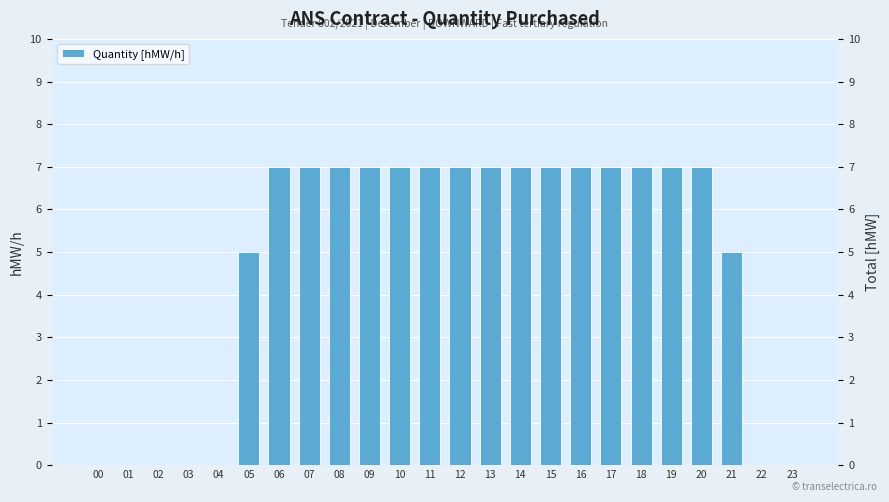

What is the value of the 11th bar from the left?

7